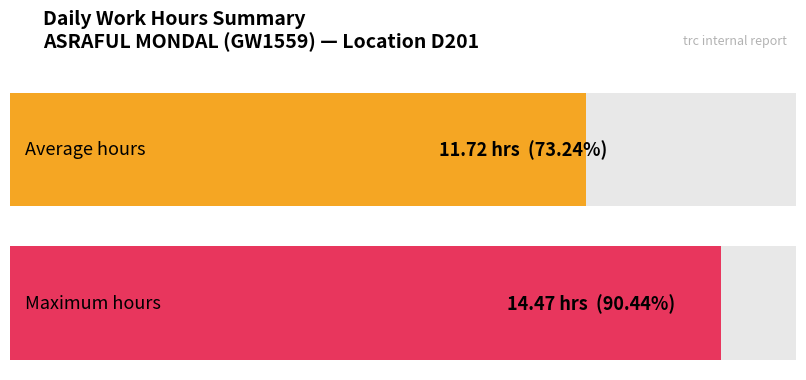

The value at 28-Sat is 17.2. True or false?

False